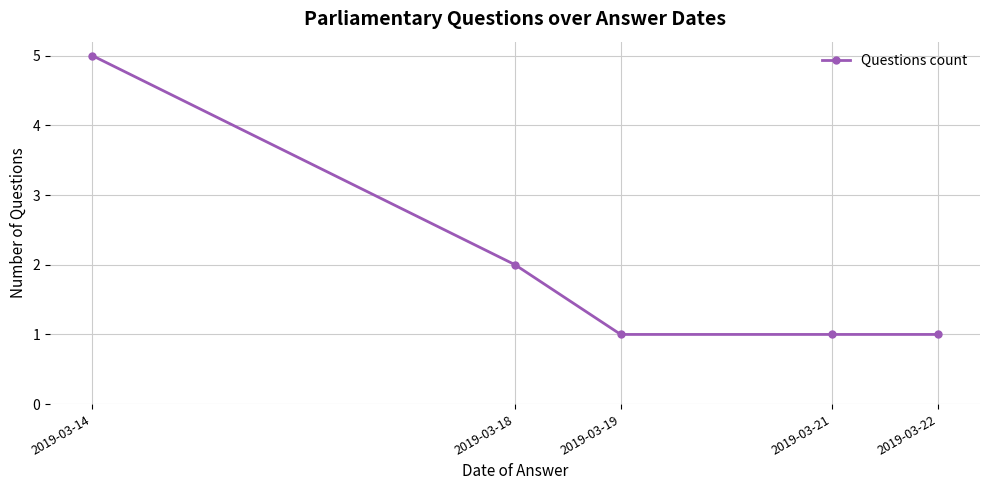

How many distinct data groups are displayed?

1